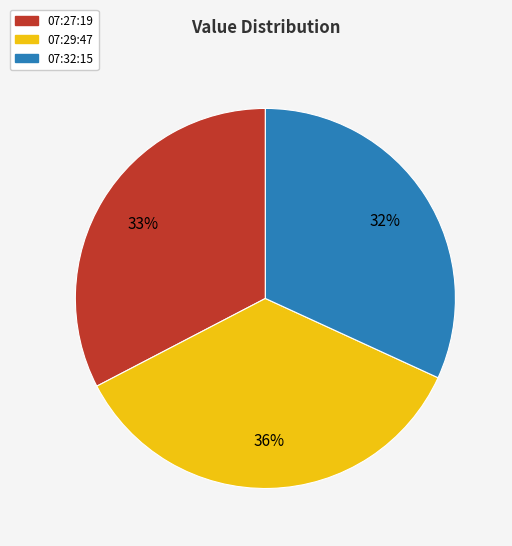

What percentage is the 07:32:15 slice, to the nearest percent?

32%